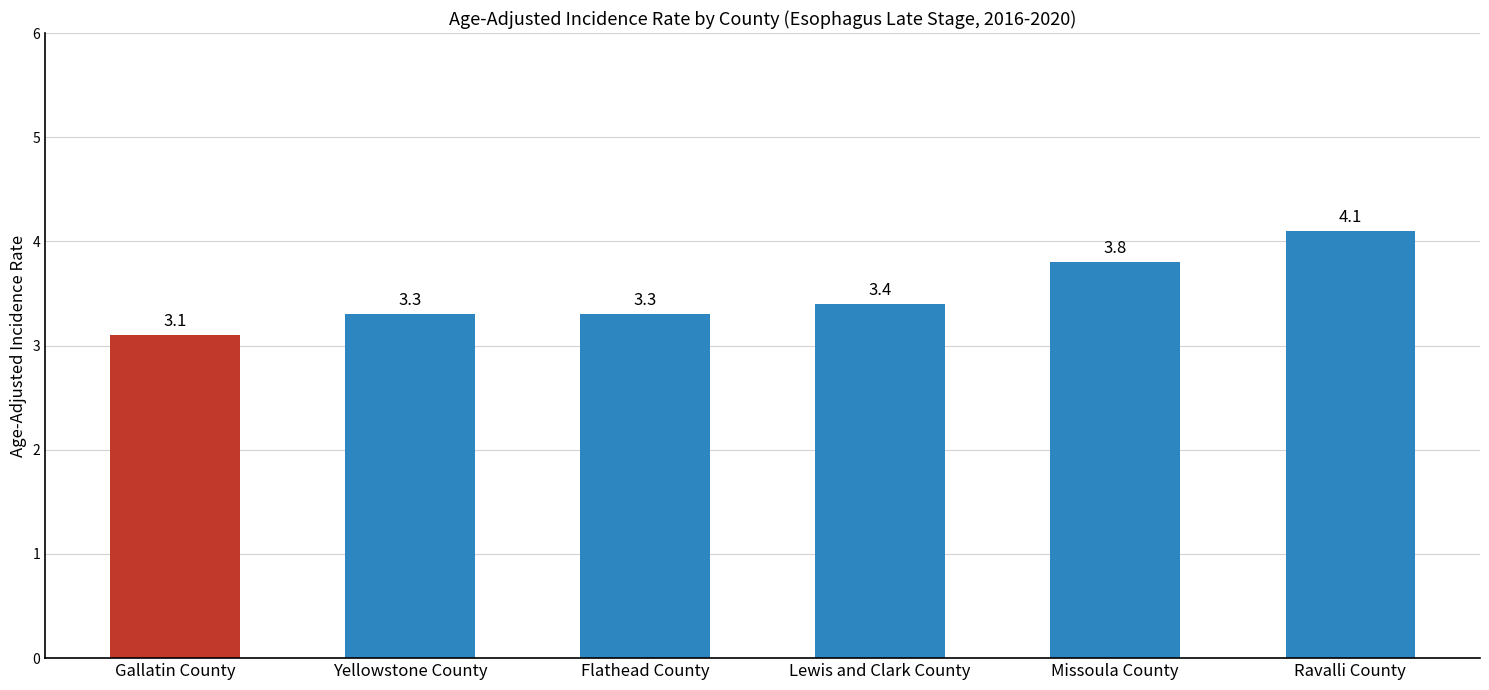

Reading left to right, transcribe all the data shown in this chart.

3.1	3.3	3.3	3.4	3.8	4.1